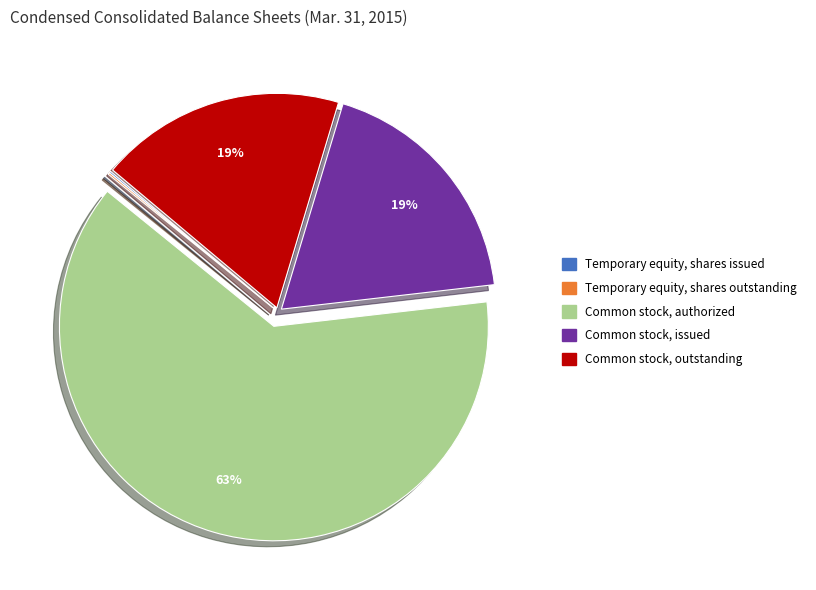

True or false: Common stock, outstanding accounts for 19% of the total.

True